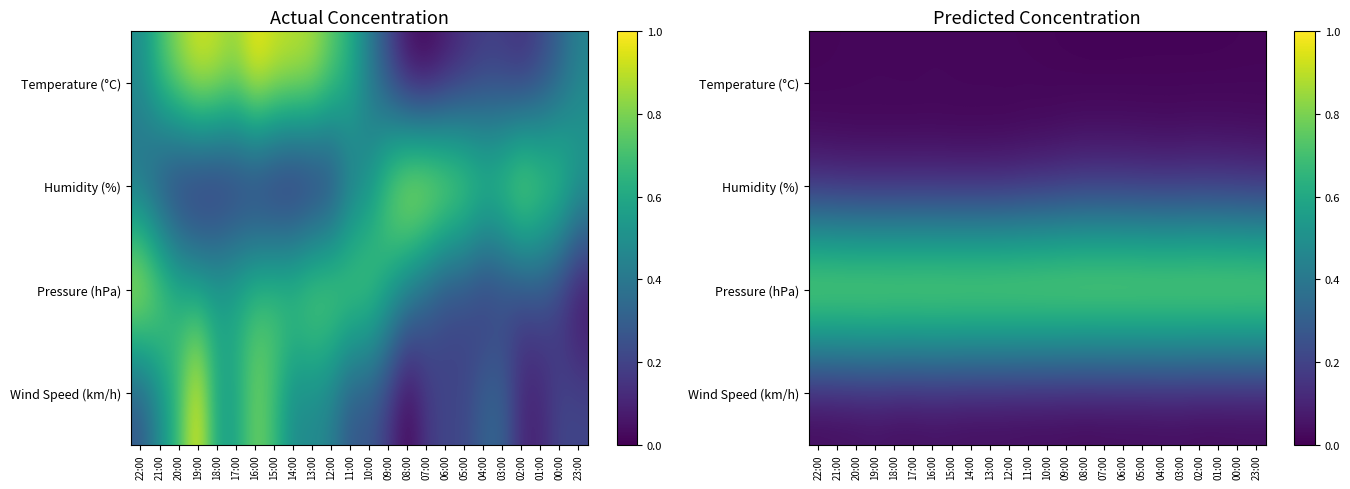

List the labels in order of Pressure (hPa) value, smallest first.

23:00, 04:00, 00:00, 03:00, 06:00, 05:00, 02:00, 01:00, 07:00, 08:00, 19:00, 18:00, 09:00, 17:00, 20:00, 16:00, 15:00, 14:00, 10:00, 11:00, 21:00, 13:00, 12:00, 22:00